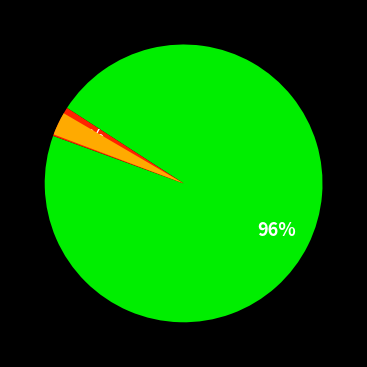

The Journal of the Indian Society of Remote Sensing slice represents 96% of the pie. True or false?

True